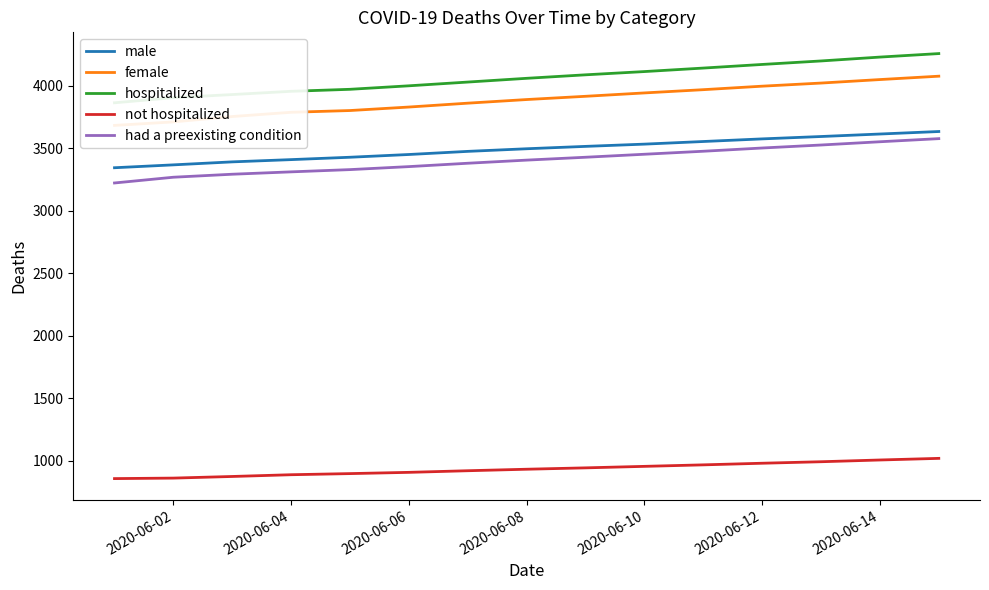

What is the average value of the male series?

3493